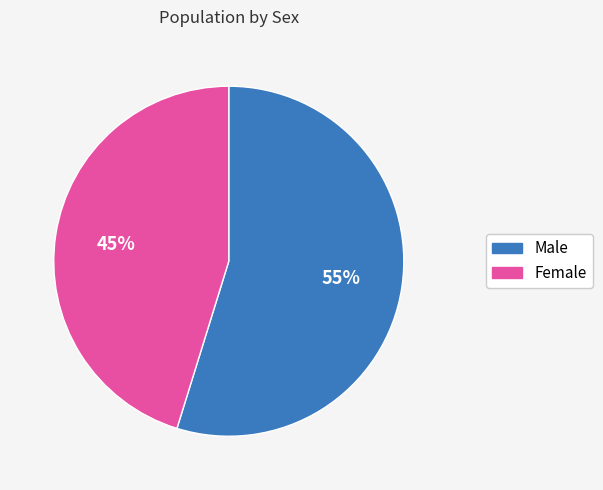

How many segments does this pie chart have?

2